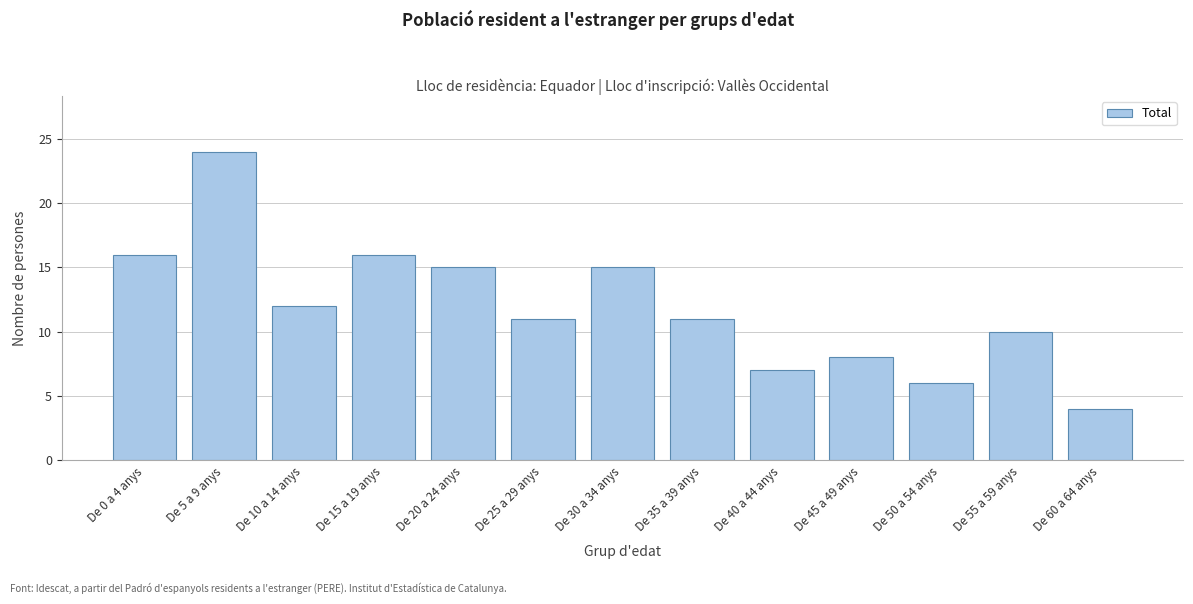

Reading left to right, transcribe all the data shown in this chart.

16	24	12	16	15	11	15	11	7	8	6	10	4